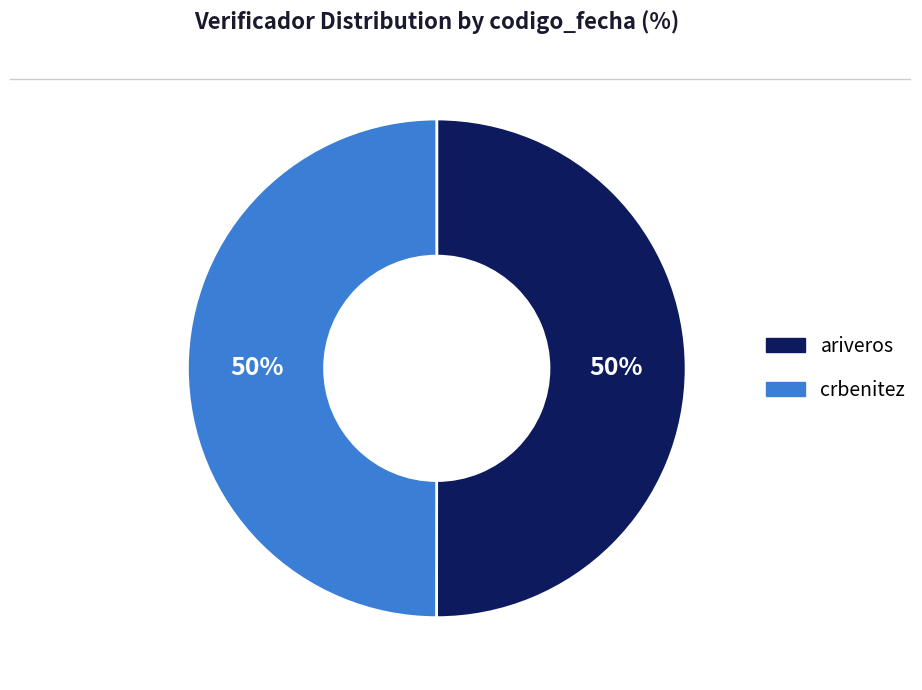

Do ariveros and crbenitez together represent more than half of the pie?

Yes